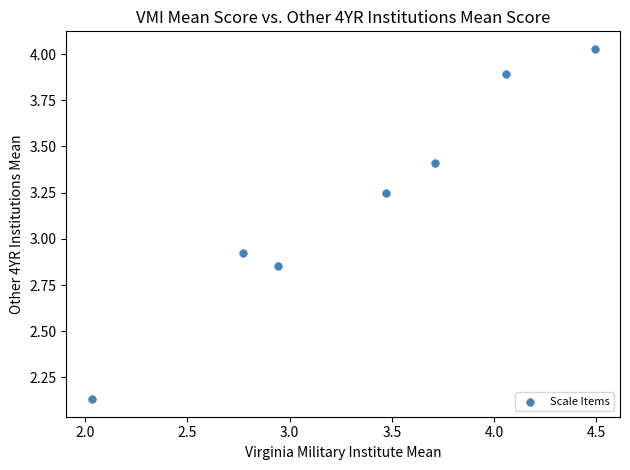

What is the average X value?

3.4